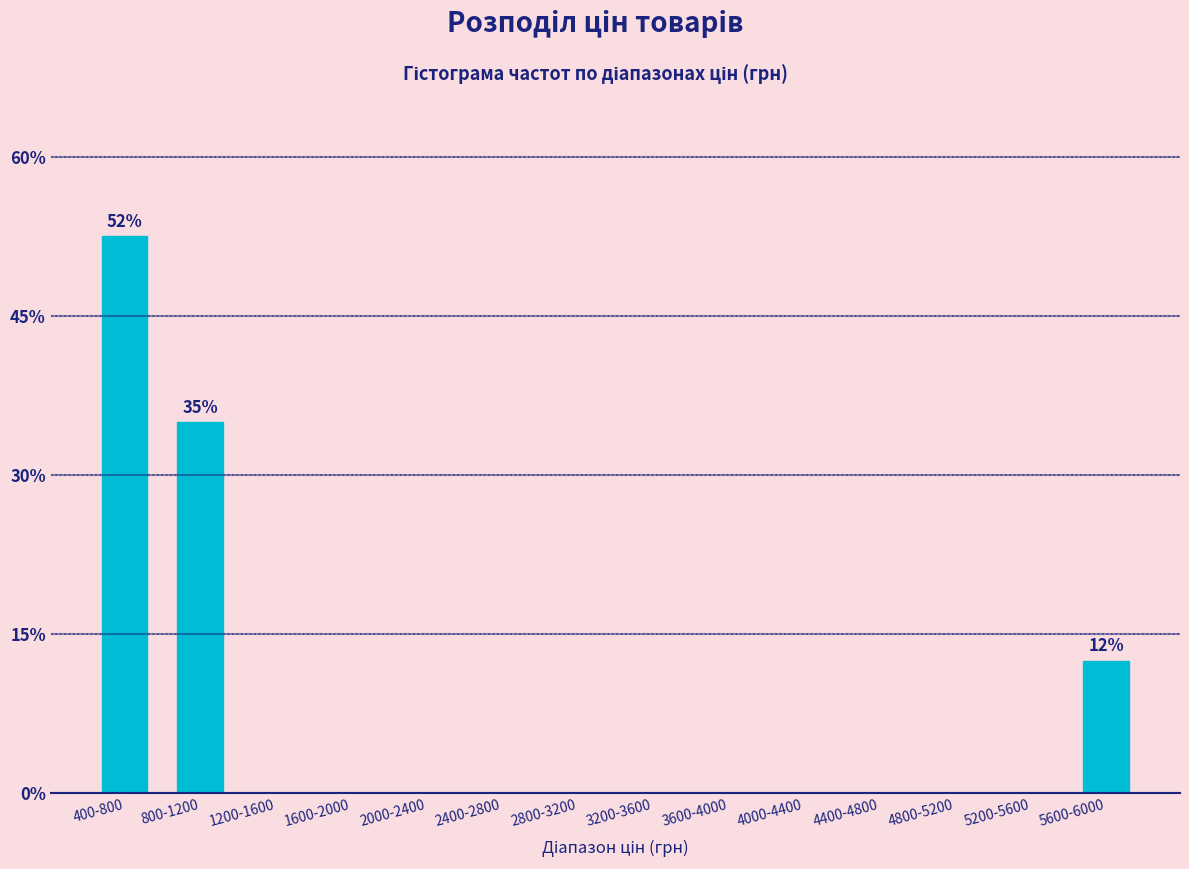

Reading right to left, transcribe all the data shown in this chart.

5600-6000=12.5	5200-5600=0.0	4800-5200=0.0	4400-4800=0.0	4000-4400=0.0	3600-4000=0.0	3200-3600=0.0	2800-3200=0.0	2400-2800=0.0	2000-2400=0.0	1600-2000=0.0	1200-1600=0.0	800-1200=35.0	400-800=52.5